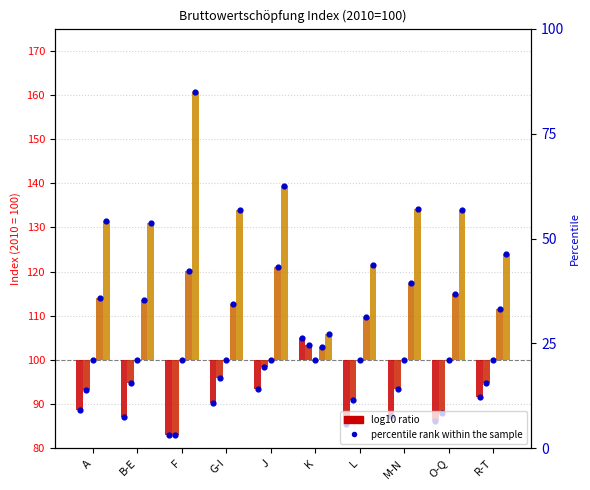

Is the value of log10 ratio 2004 at M-N greater than the value of log10 ratio 2006 at L?

No